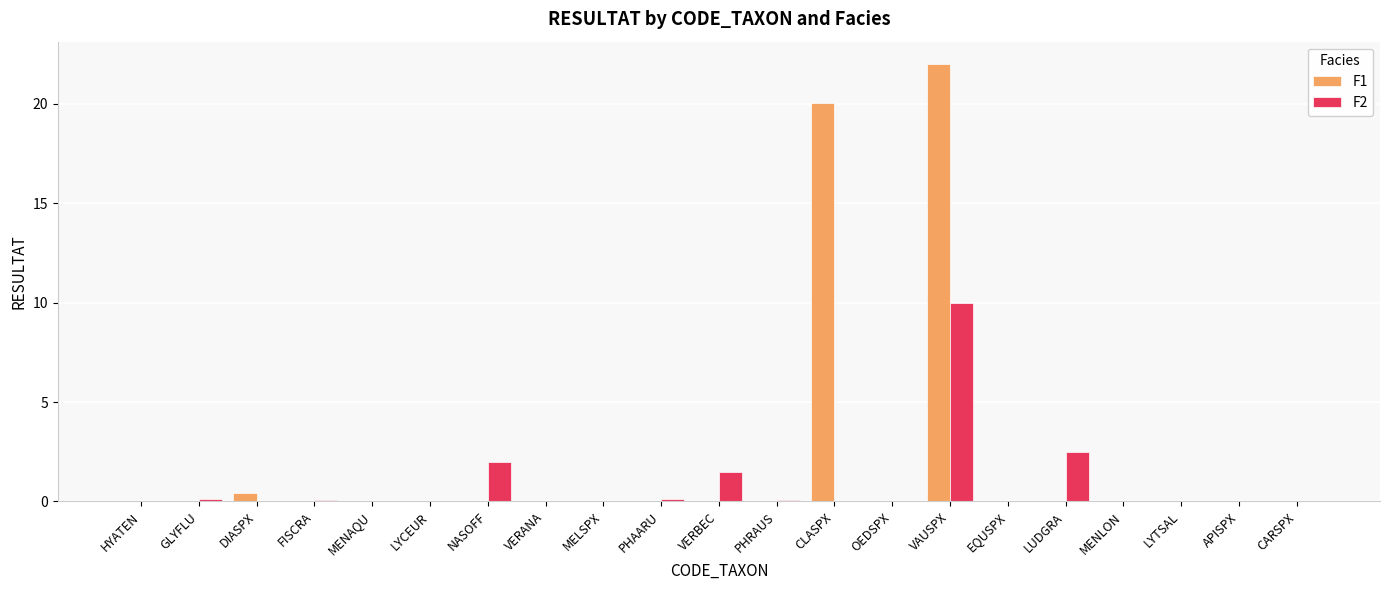

What is the sum of all F2 values?

16.4